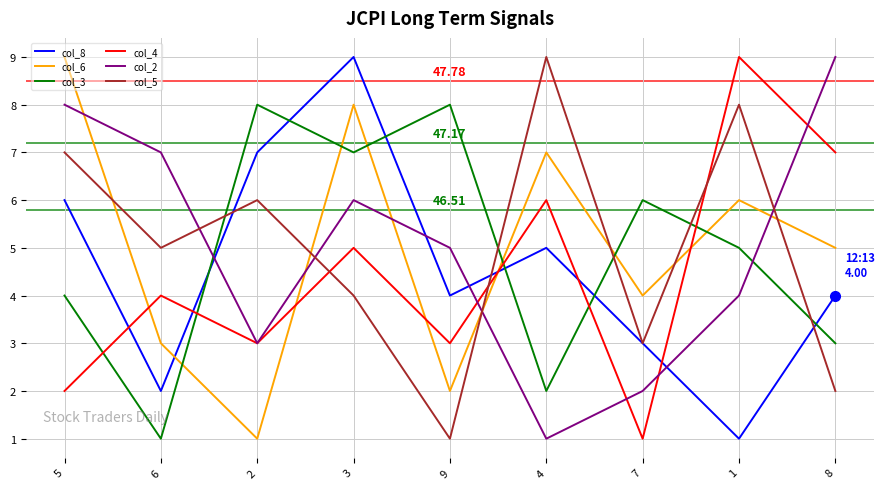

What is the minimum value shown in the chart?

1